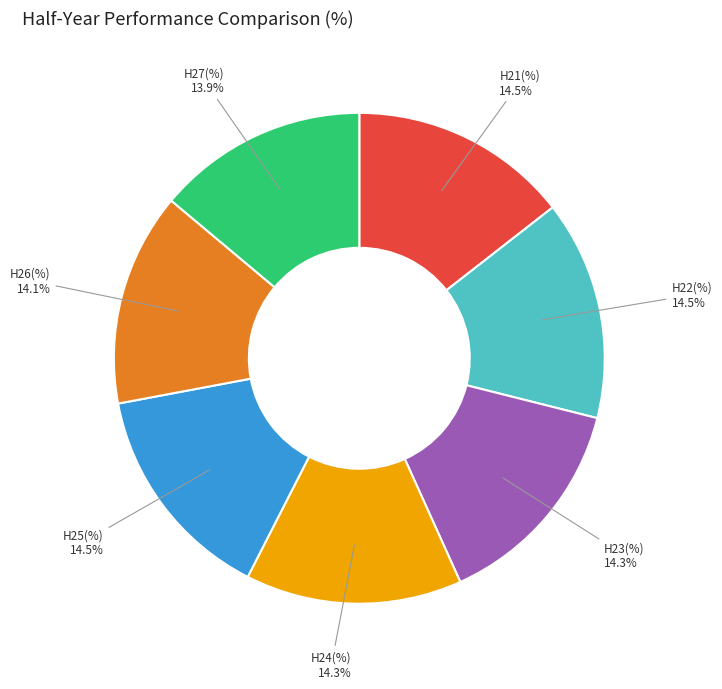

Is there a majority slice in this chart?

No